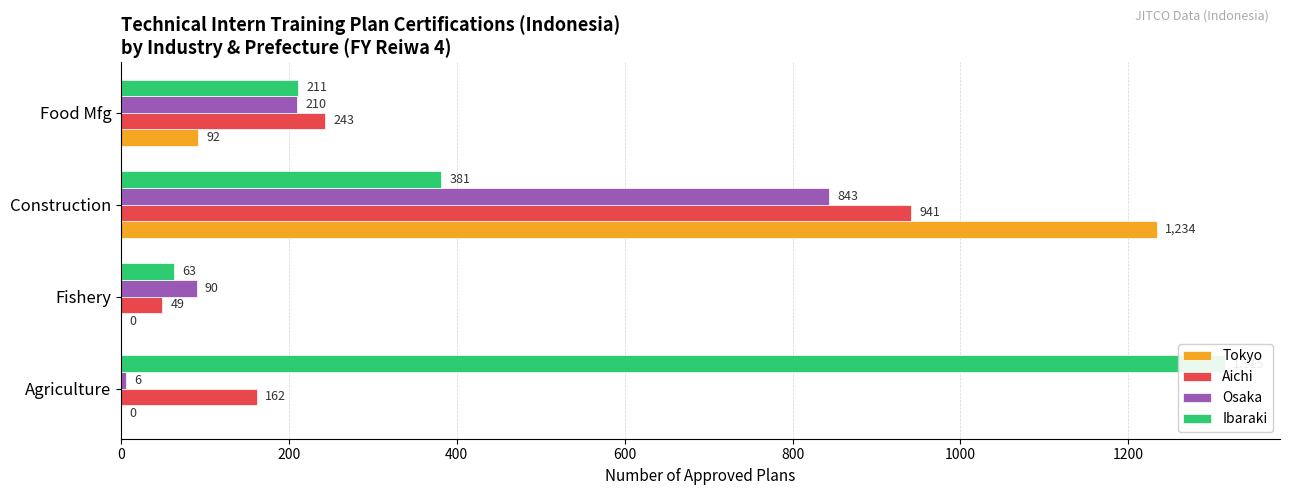

How many categories are shown in the chart?

4